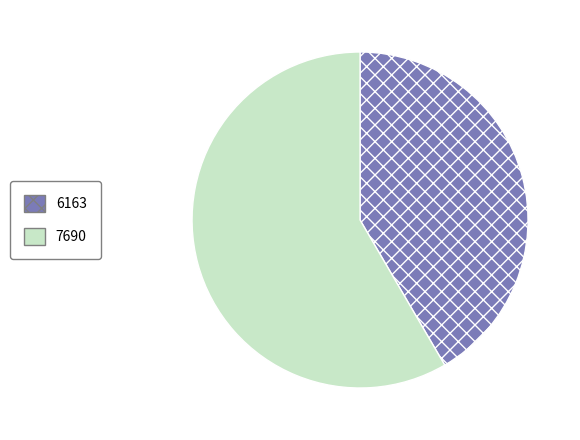

True or false: 6163 accounts for 54% of the total.

False